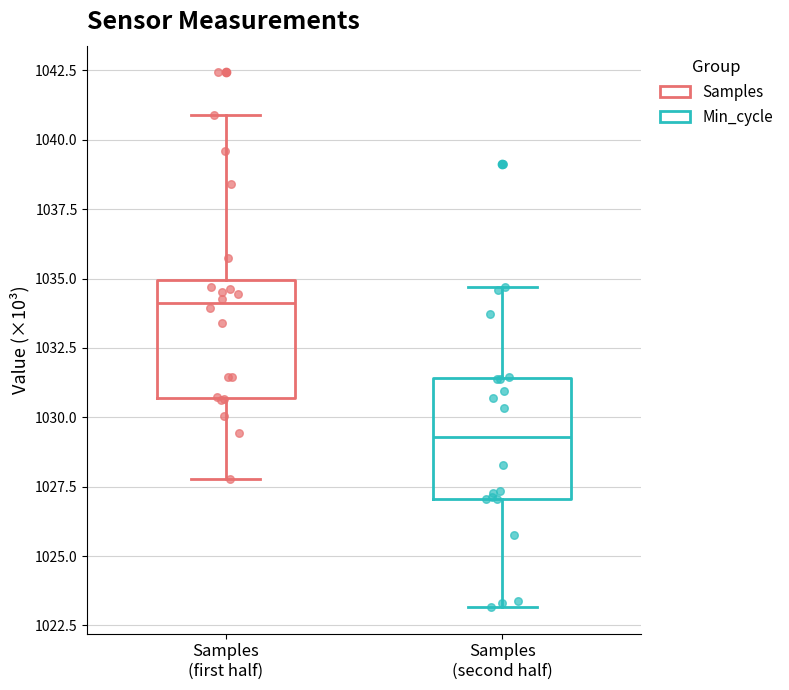

Reading left to right, read every box against the y-axis: the position of its median line, the range the box covers, and the ends of its whiskers. The values are not printed on the chart, so give them approximately, as read against the axis.

Samples (first half): median 1034.0, box 1030.5 to 1035.0, whiskers 1028.0 to 1041.0
Samples (second half): median 1029.5, box 1027.0 to 1031.5, whiskers 1023.0 to 1034.5